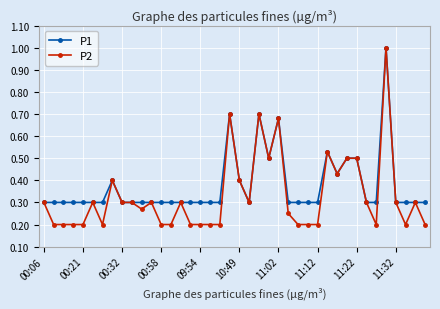

Which series has the largest total across all categories?

P1